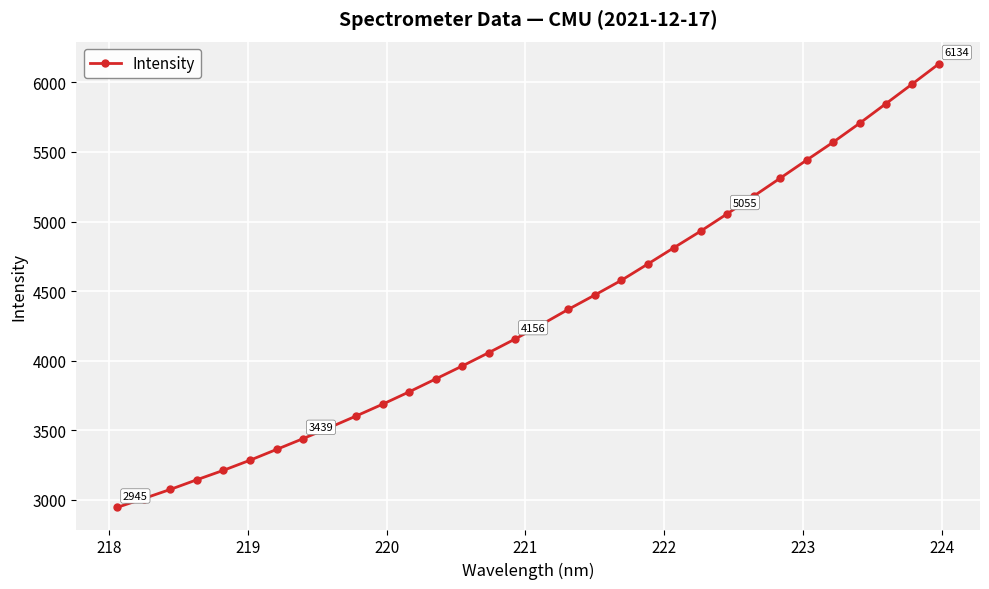

What is the sum of all values?

138443.7